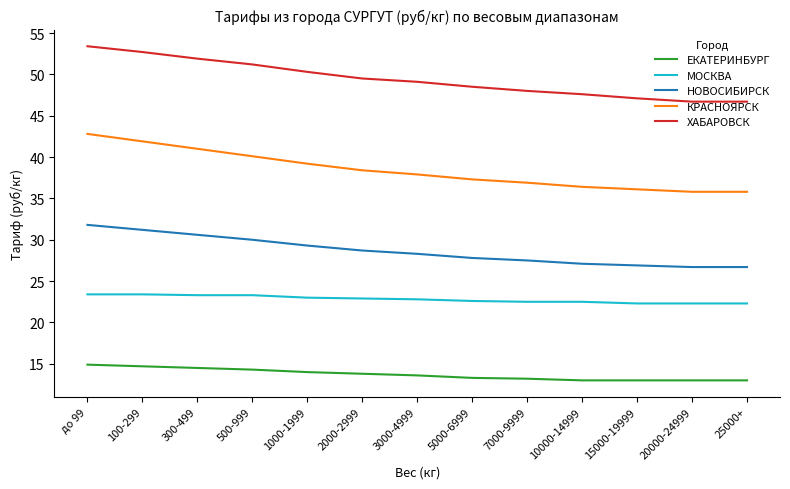

Where is КРАСНОЯРСК nearest to the value 39?

1000-1999